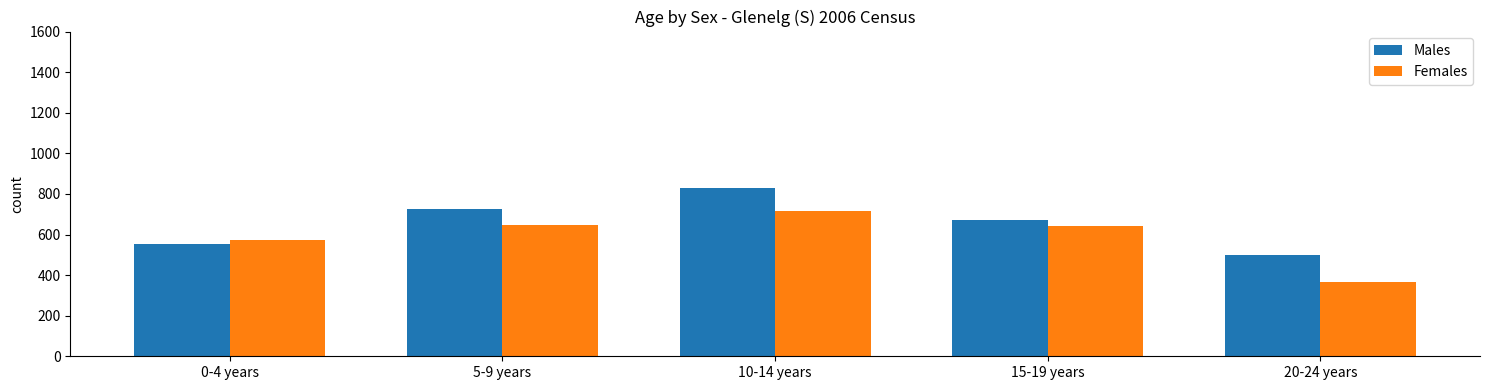

What is the maximum value shown in the chart?

828